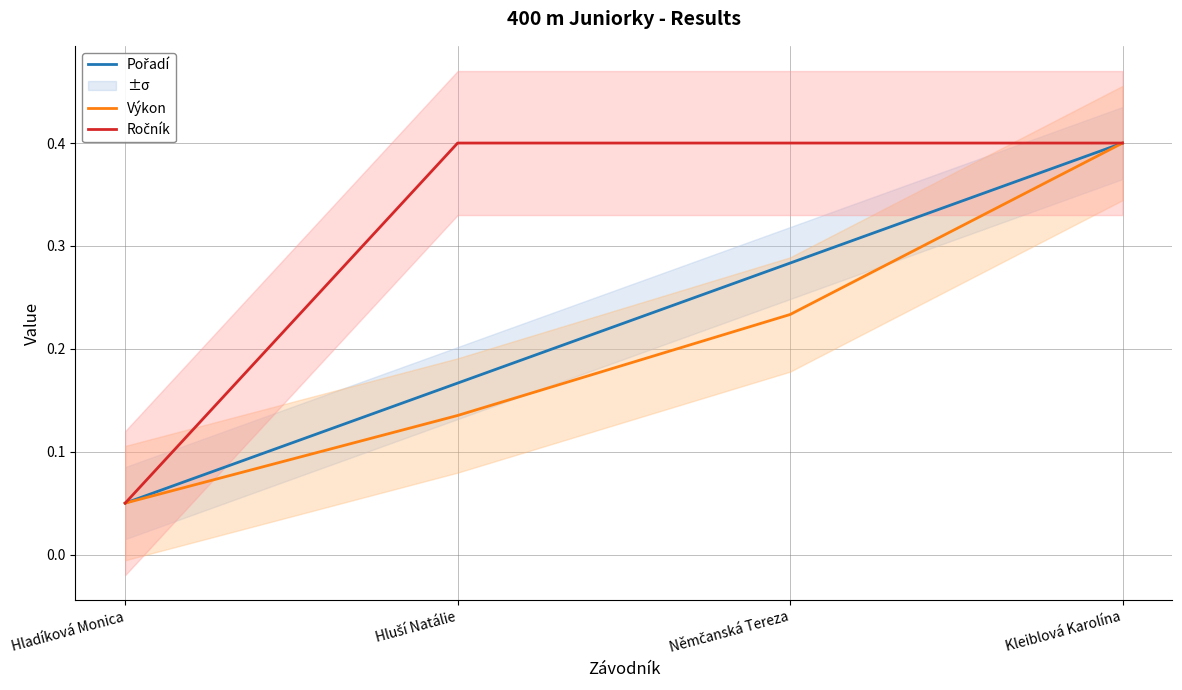

The Ročník series shows 0.4 at Hluší Natálie. True or false?

True